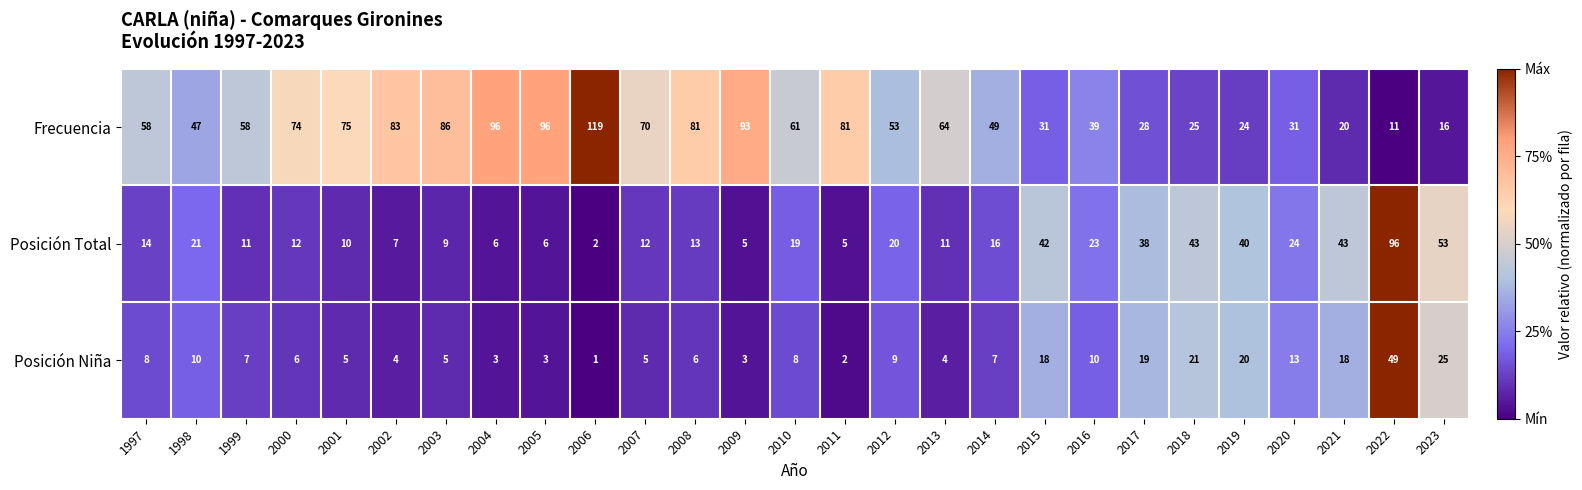

What is the greatest value displayed?

119